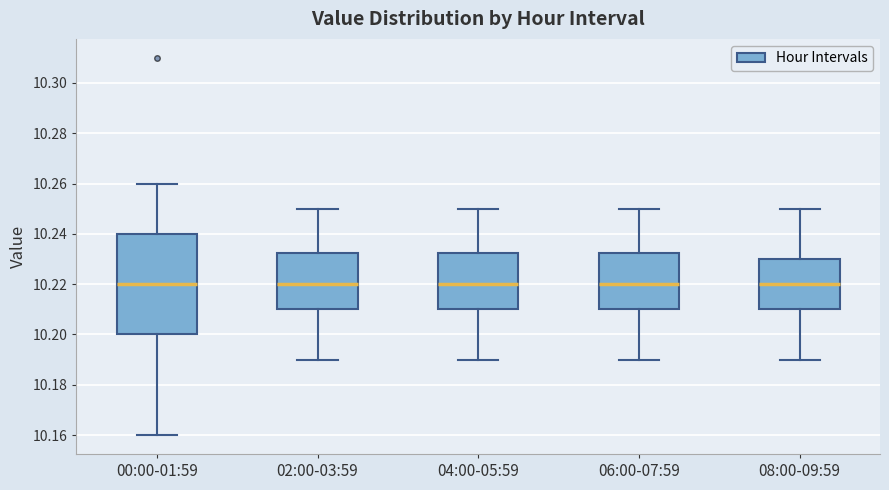

Which box is the tallest, from its lower edge to its upper edge?

00:00-01:59